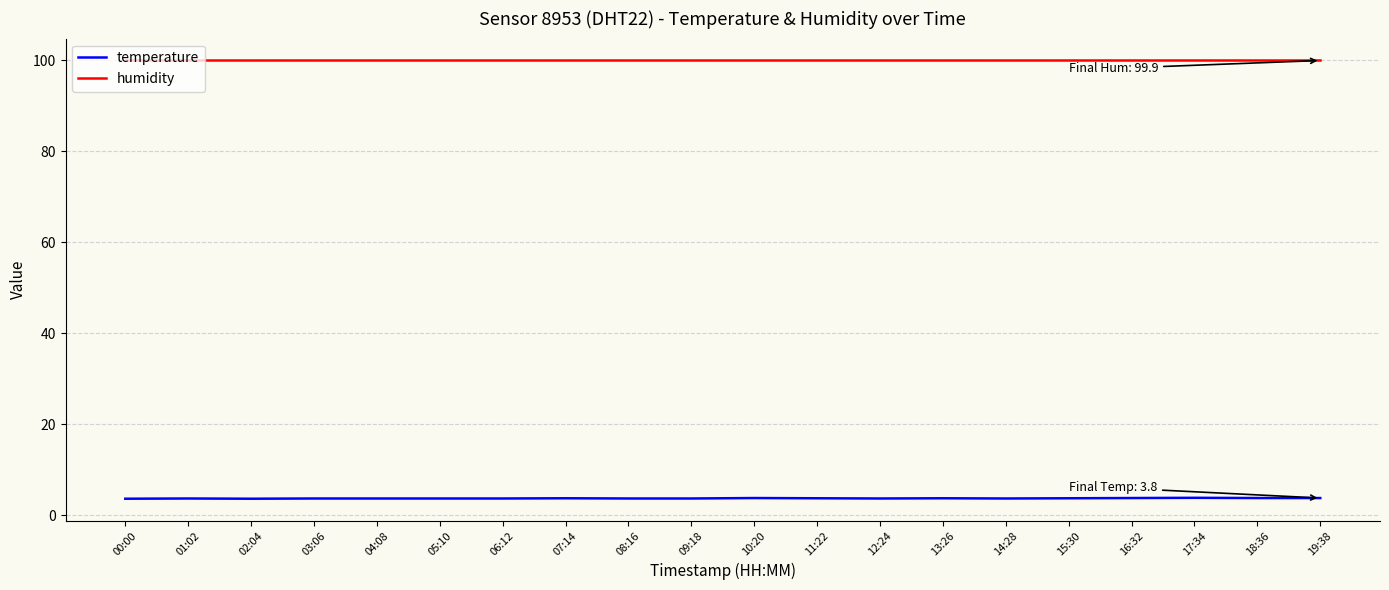

Is the value of humidity at 03:06 greater than the value of temperature at 09:18?

Yes